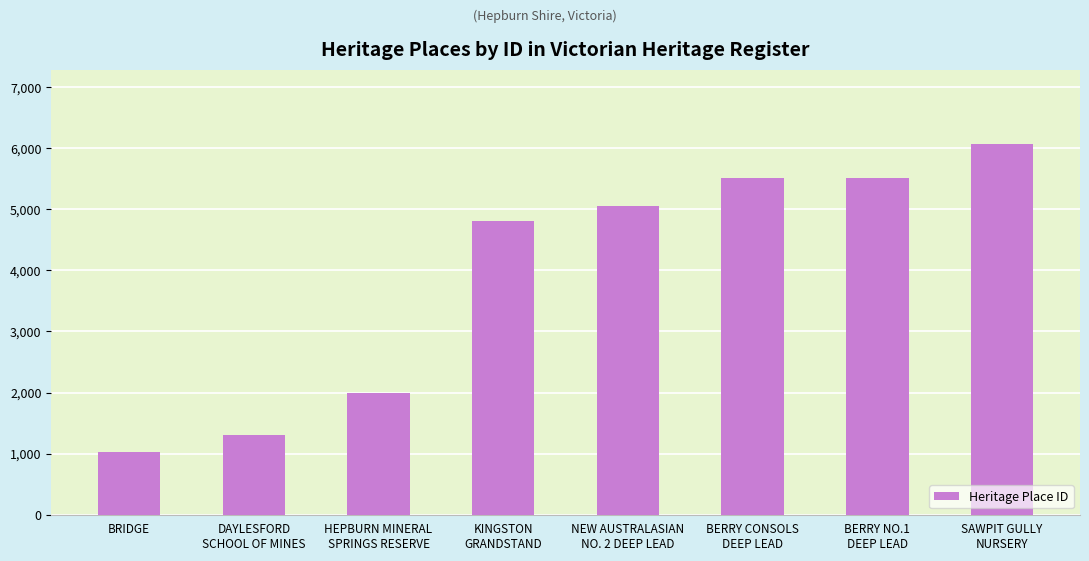

What is the label of the 1st bar from the left?

BRIDGE